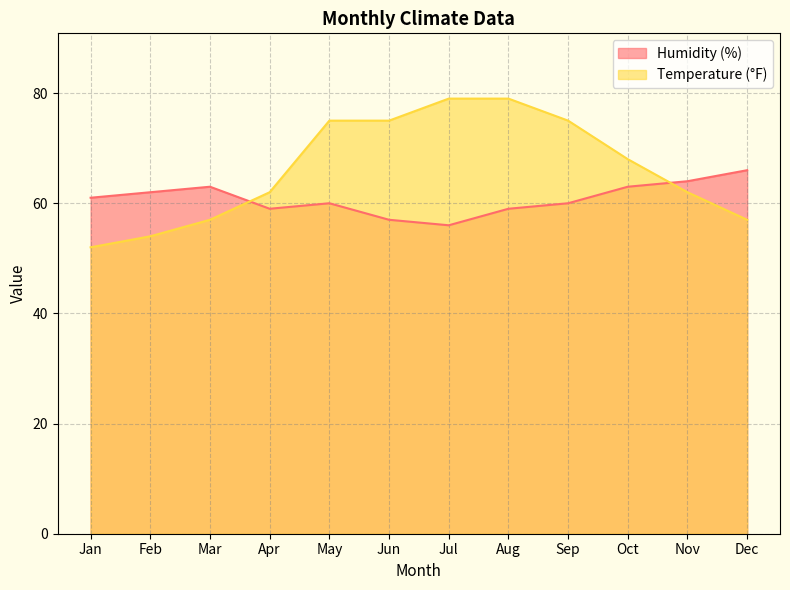

True or false: Temperature (°F) has more than 0 interior local peaks.

False